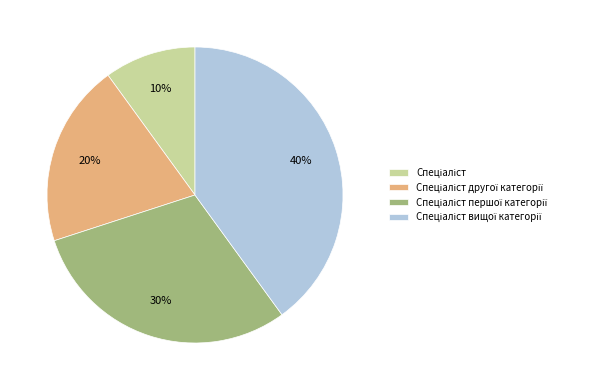

To the nearest percent, what is the average slice percentage?

25%